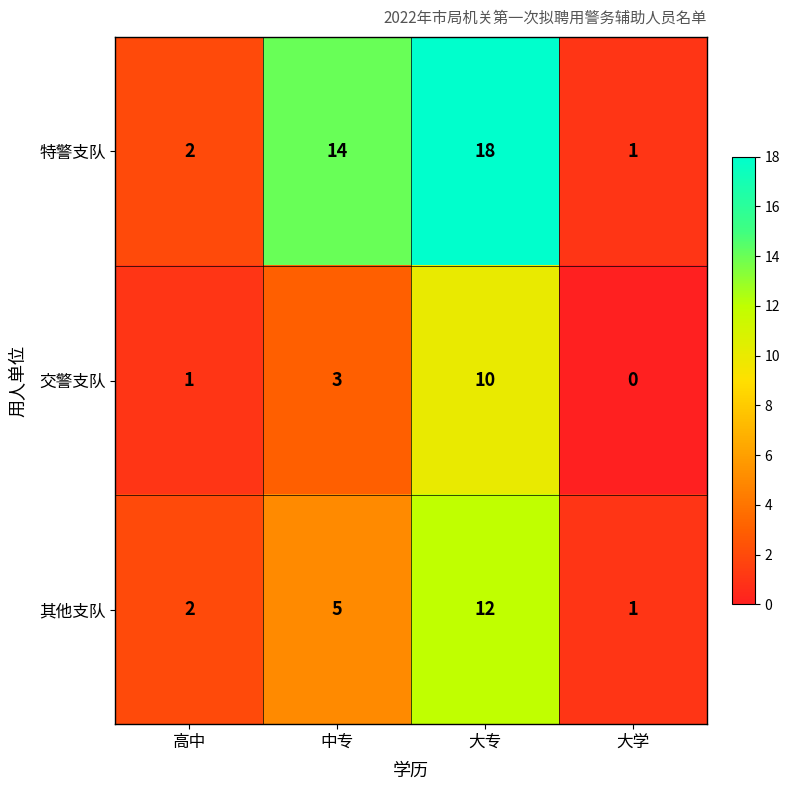

How many categories are shown in the chart?

4